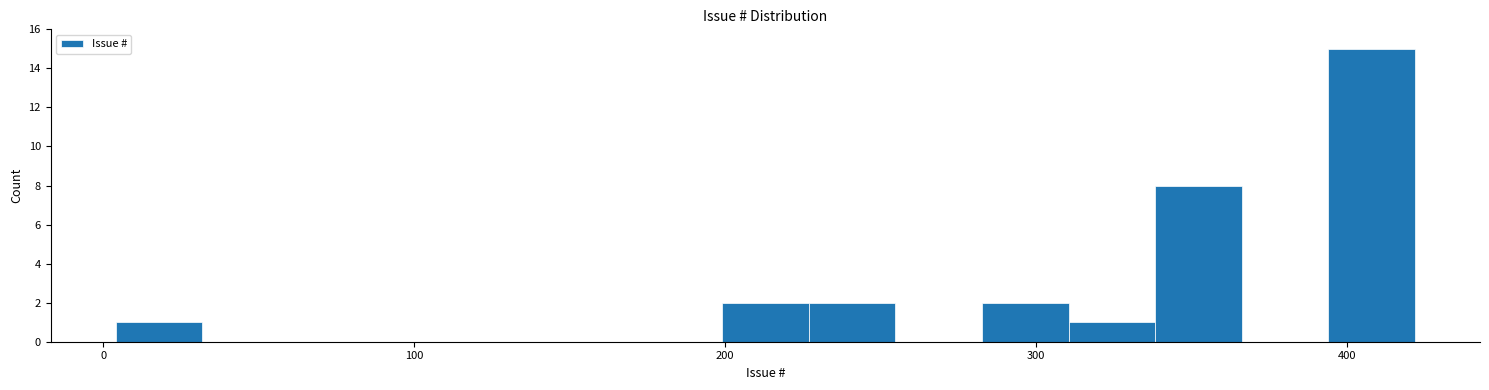

Around what value on the x-axis is the tallest bar? Give the approximate position of its centre, as read against the axis.

410